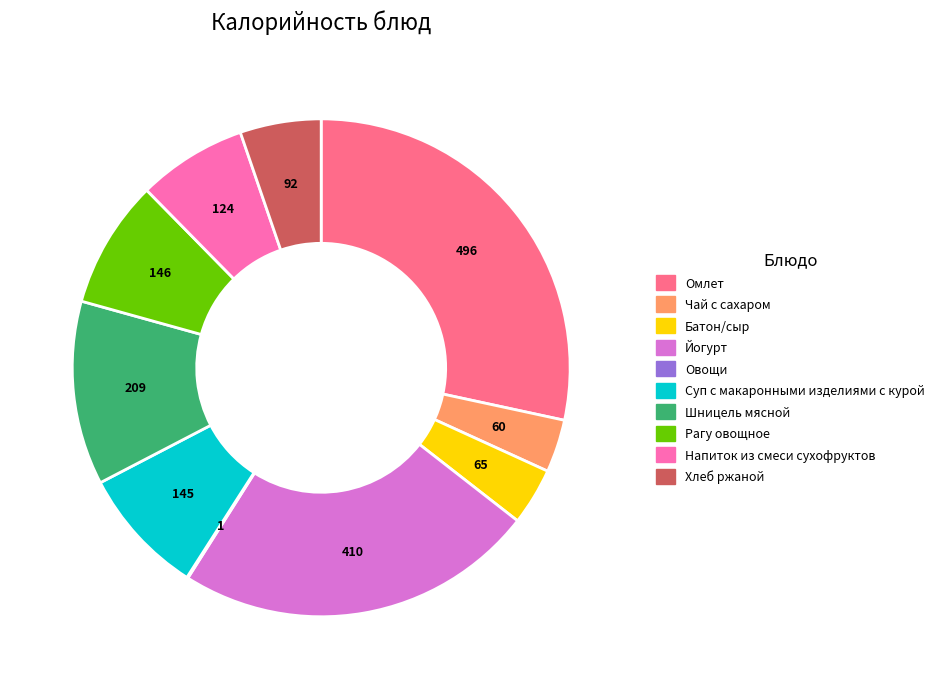

The Омлет slice represents 28% of the pie. True or false?

True